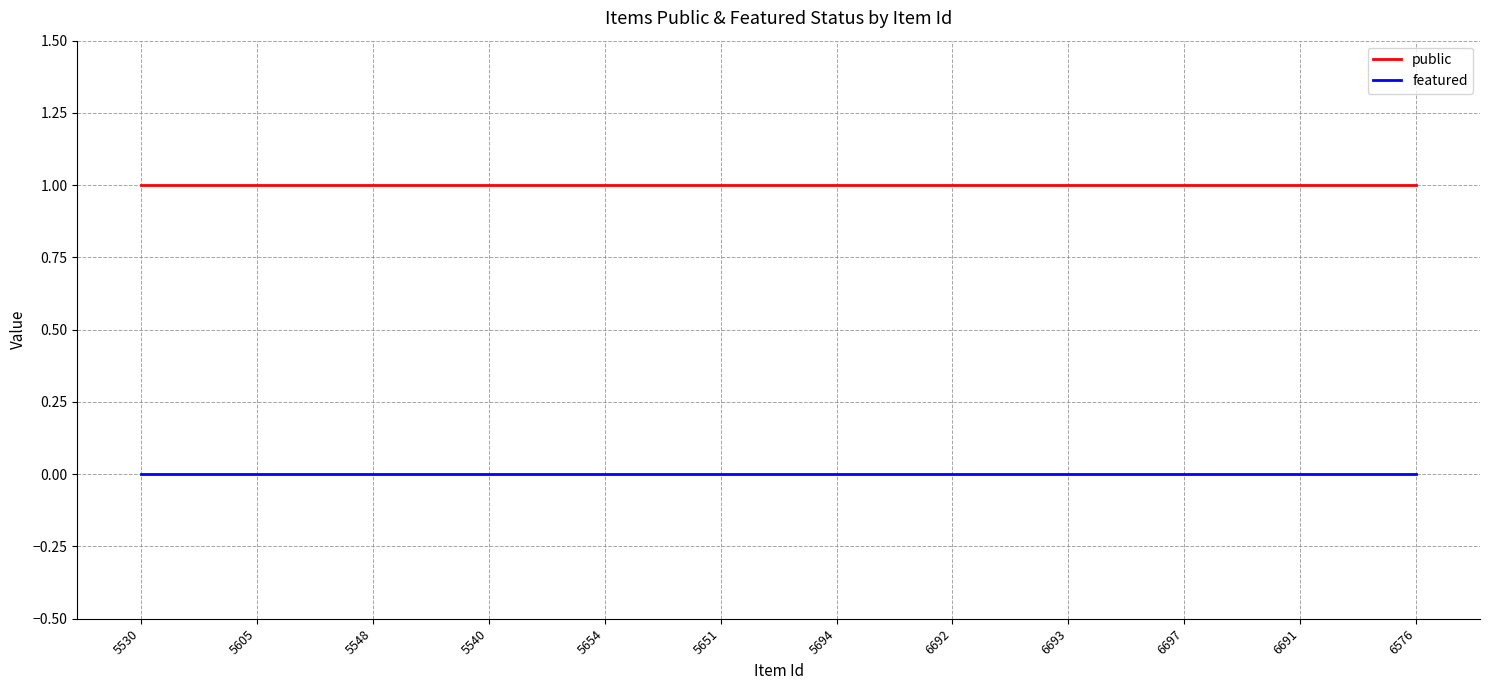

Rank the series by their maximum value, from lowest to highest.

featured, public